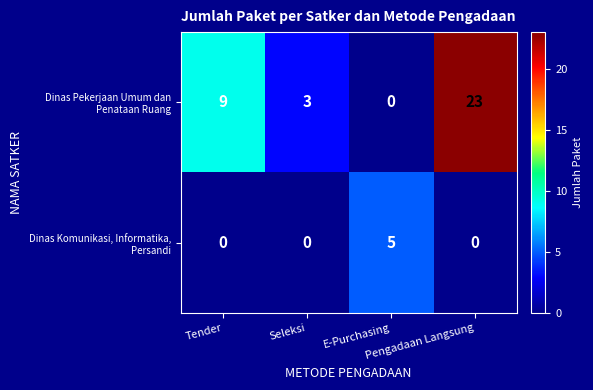

At how many categories does at least one series exceed 2?

4